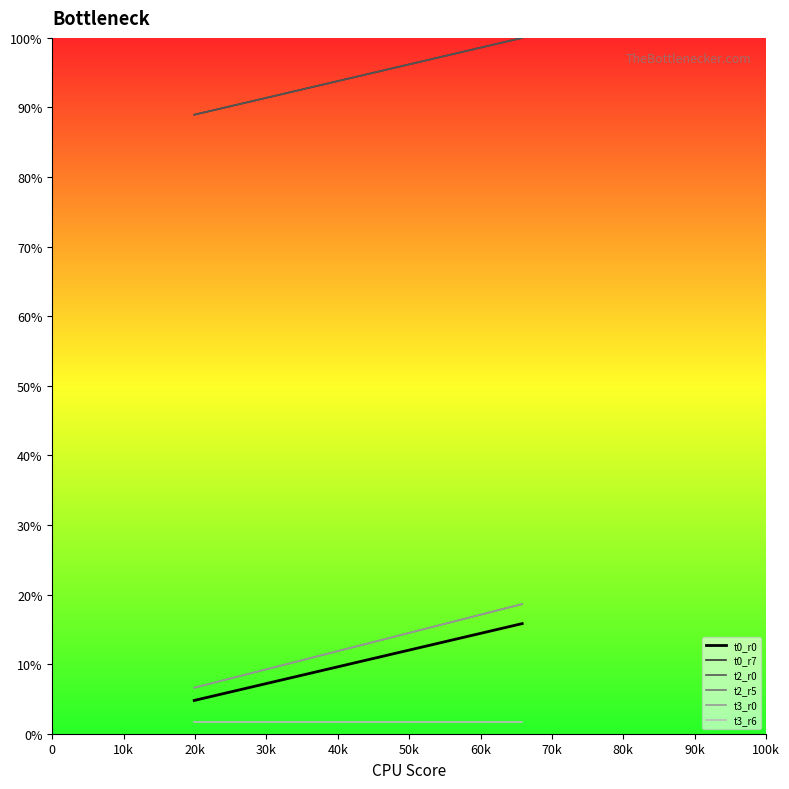

True or false: t3_r6 and t2_r0 intersect in this chart.

False